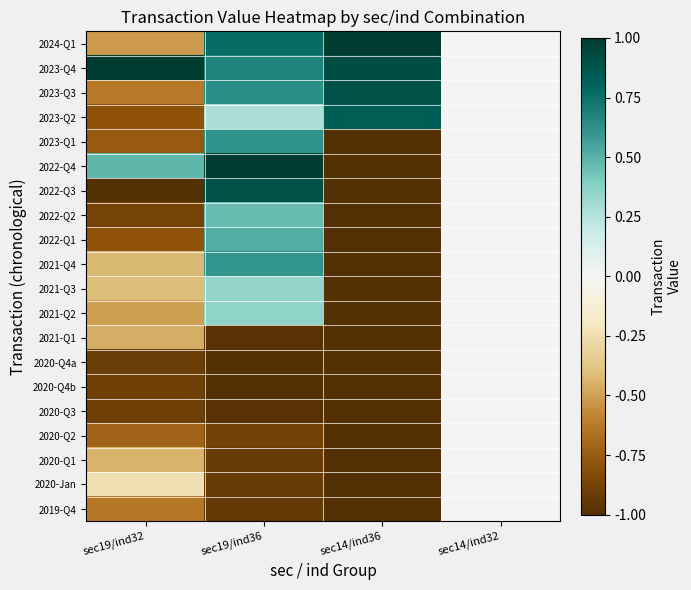

At how many categories does at least one series exceed 0?

3